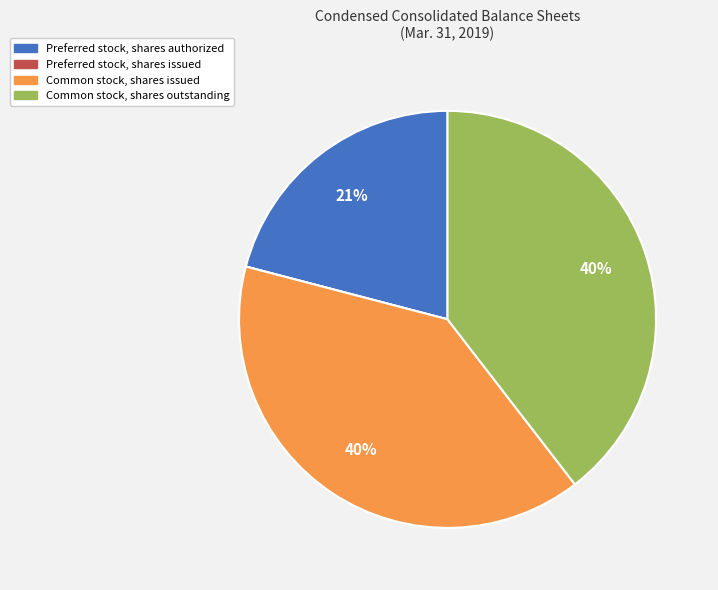

To the nearest percent, what portion does Common stock, shares issued represent?

40%